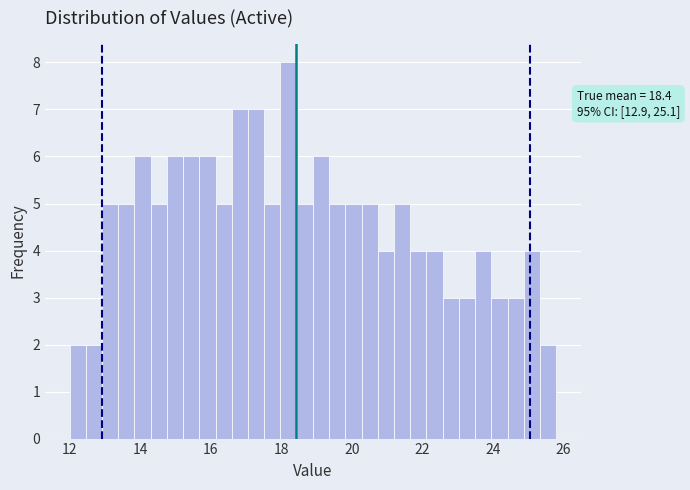

Around what value on the x-axis is the tallest bar? Give the approximate position of its centre, as read against the axis.

18.2